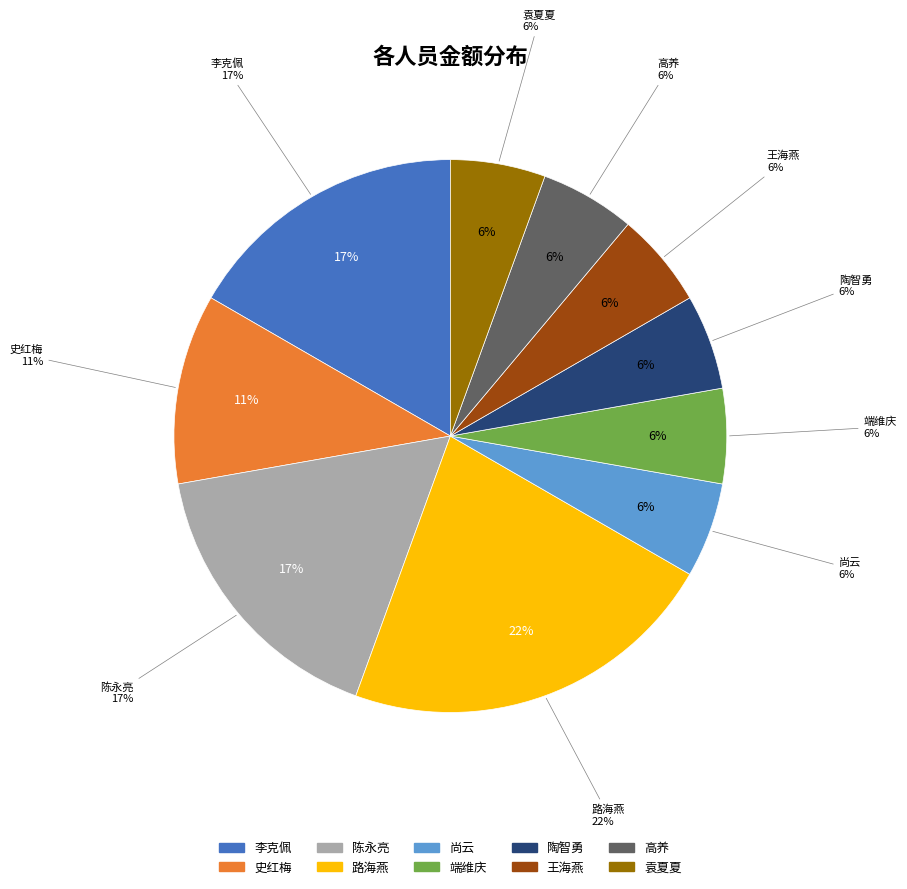

Rank the categories by value from lowest to highest.

尚云, 端维庆, 陶智勇, 王海燕, 高养, 袁夏夏, 史红梅, 李克佩, 陈永亮, 路海燕